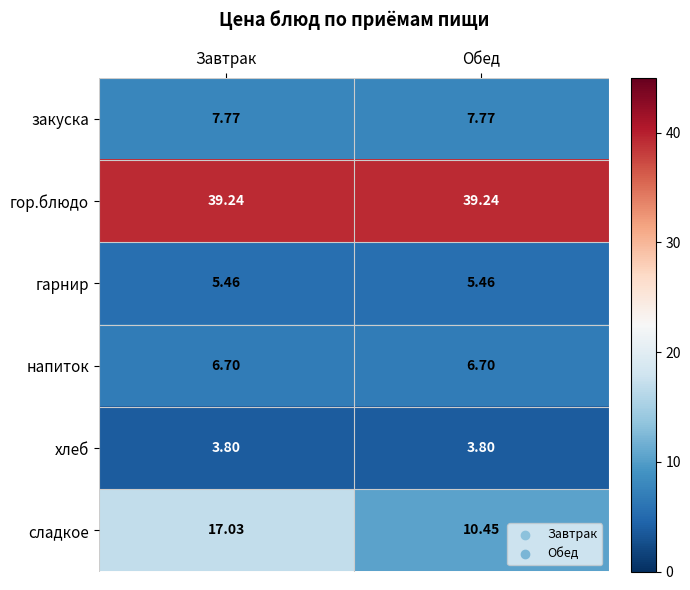

At how many categories does at least one series exceed 9?

2